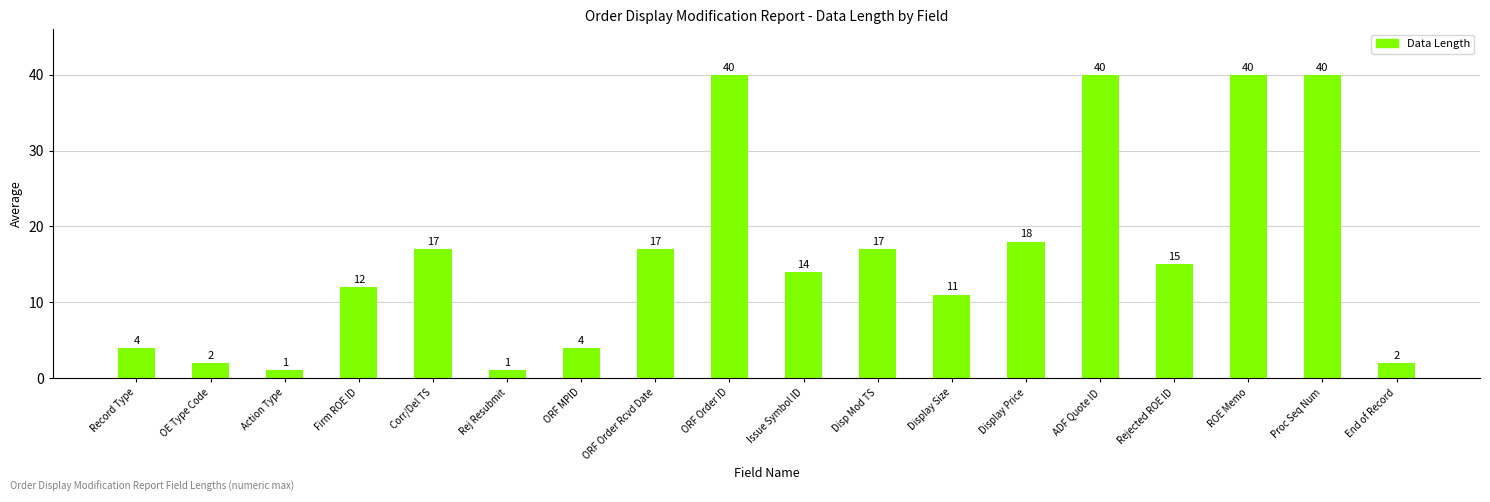

Is it true that the value at Firm ROE ID is 12?

True